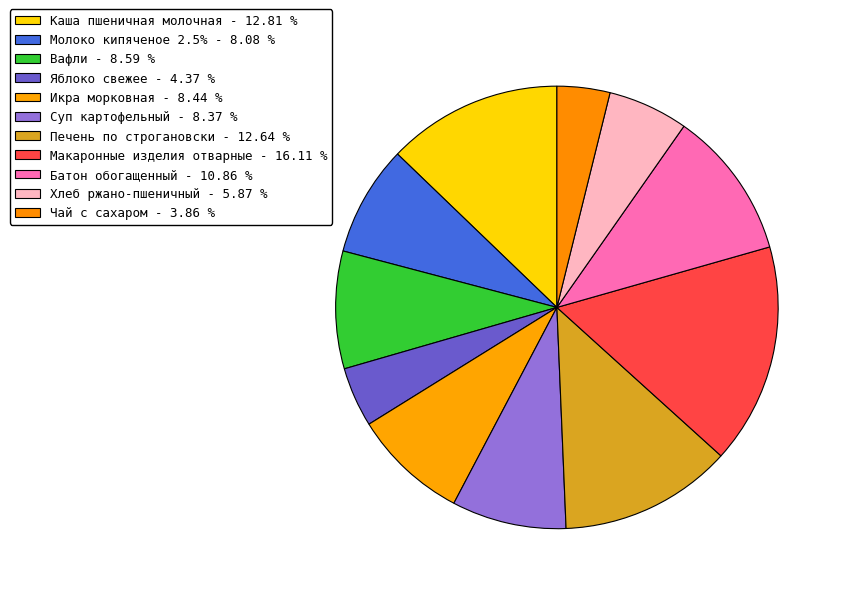

Is there a majority slice in this chart?

No